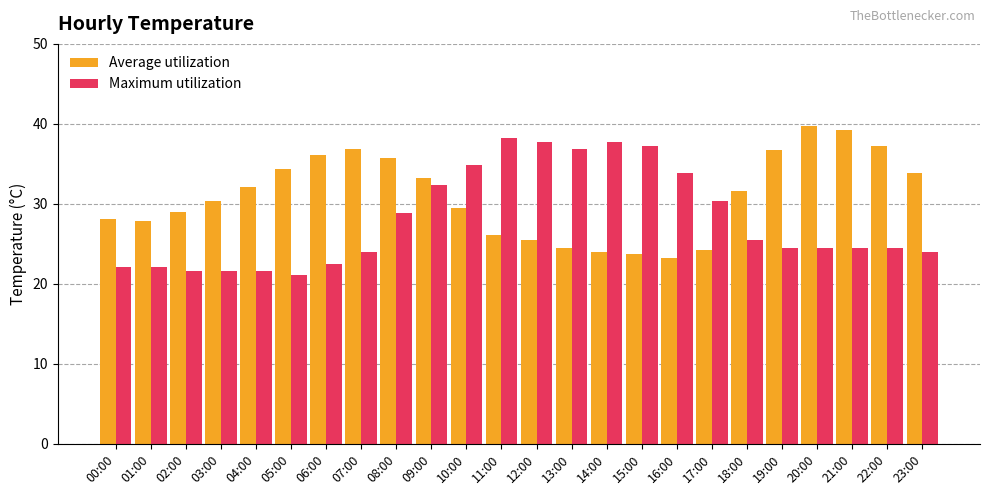

What is the value of the Average utilization bar at the 12th from the left?

26.1